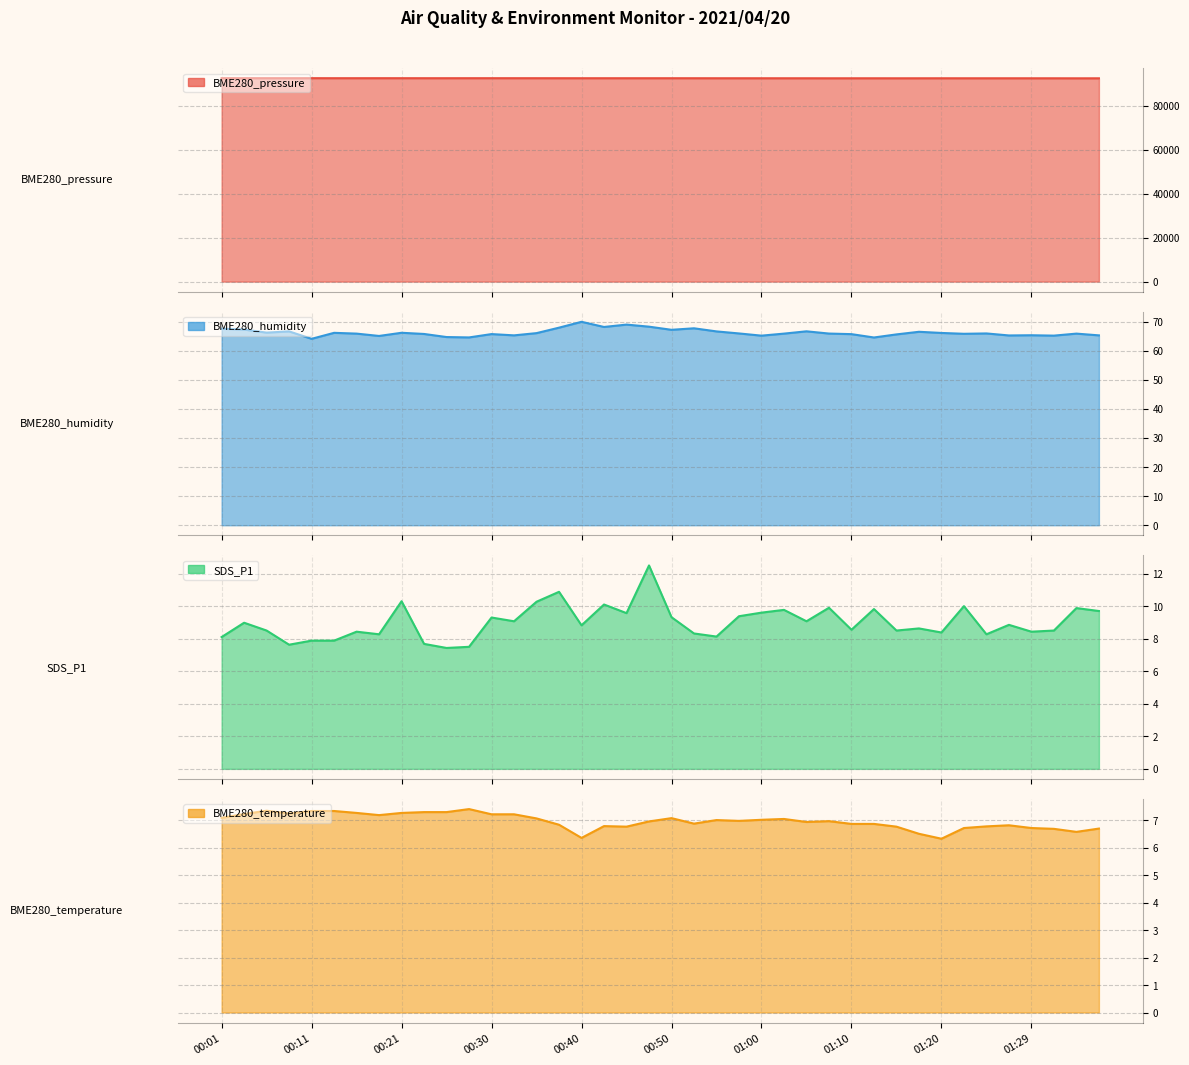

How many lines are shown in the chart?

4